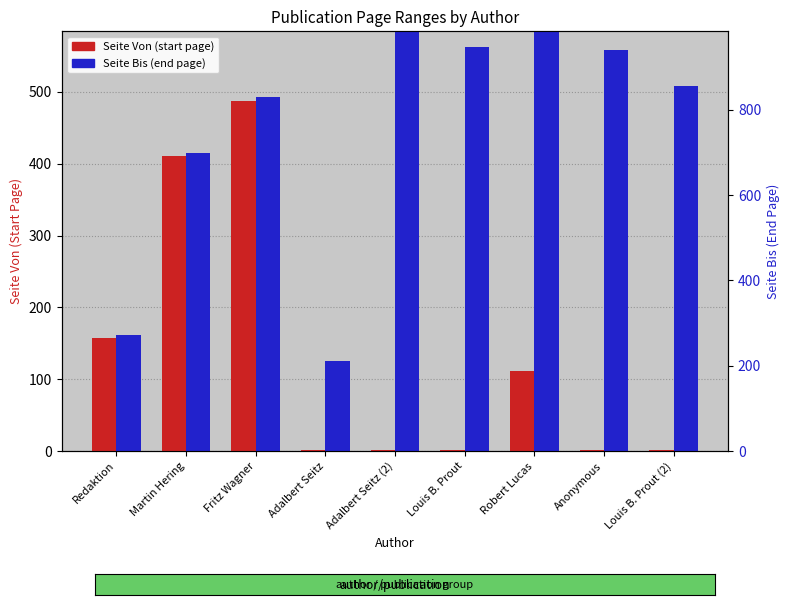

At which label does Seite Bis (end page) reach its minimum?

Adalbert Seitz